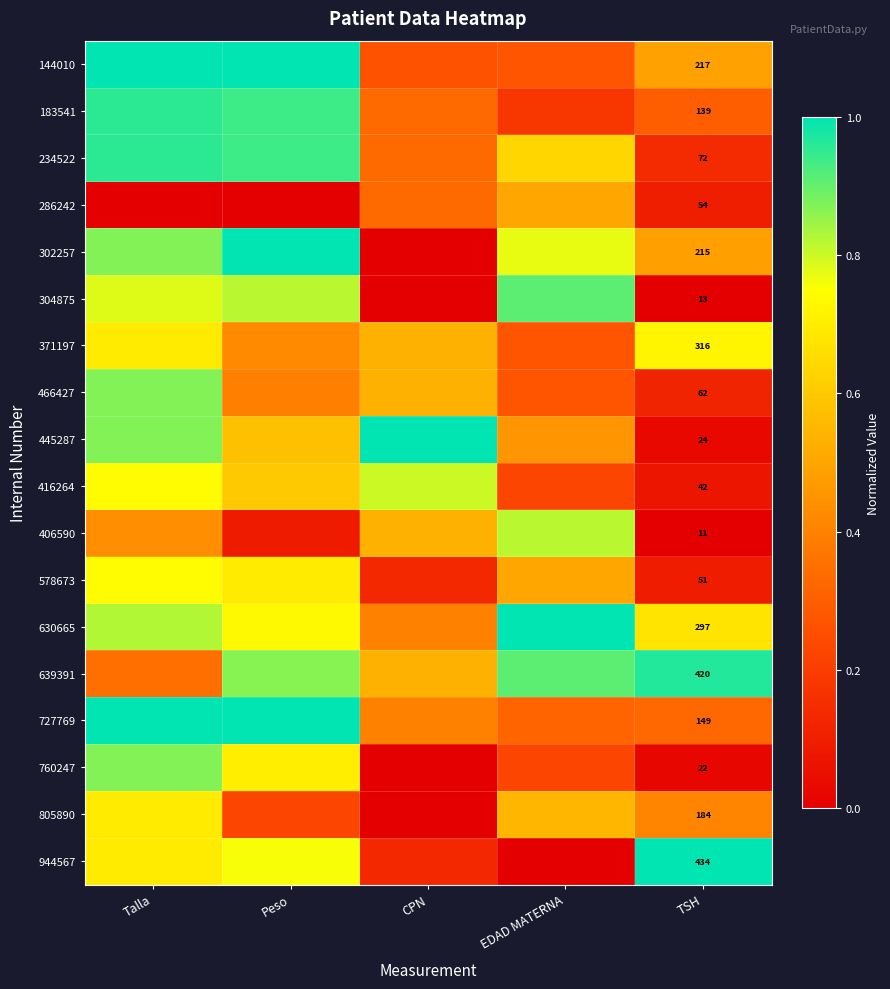

What is the difference between the maximum and minimum values in the 944567 series?

1.0